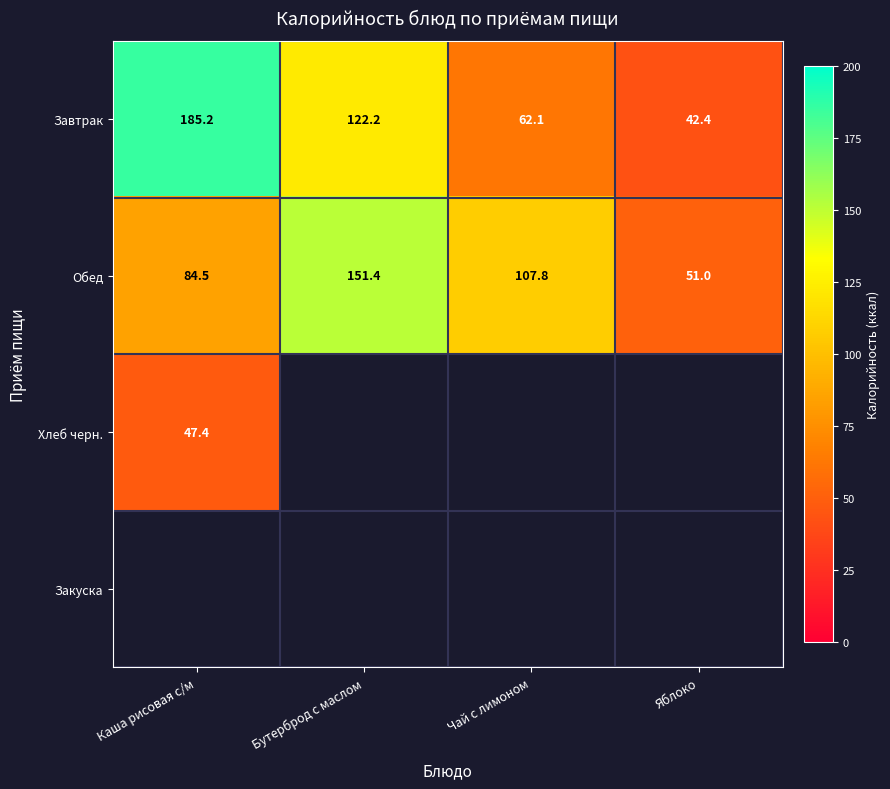

The value of Обед at Каша рисовая с/м is 144.7. True or false?

False